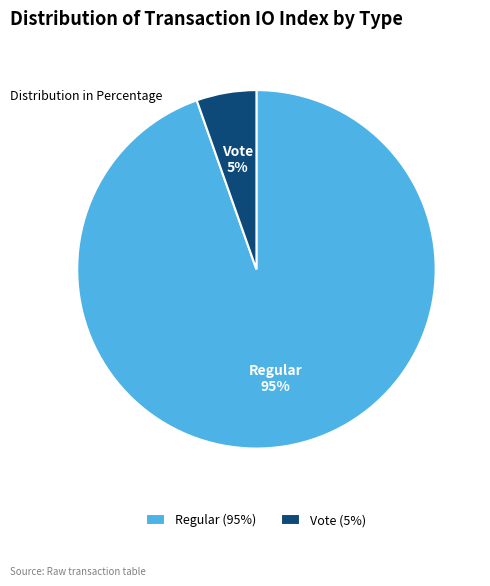

True or false: Regular (95%) accounts for 95% of the total.

True